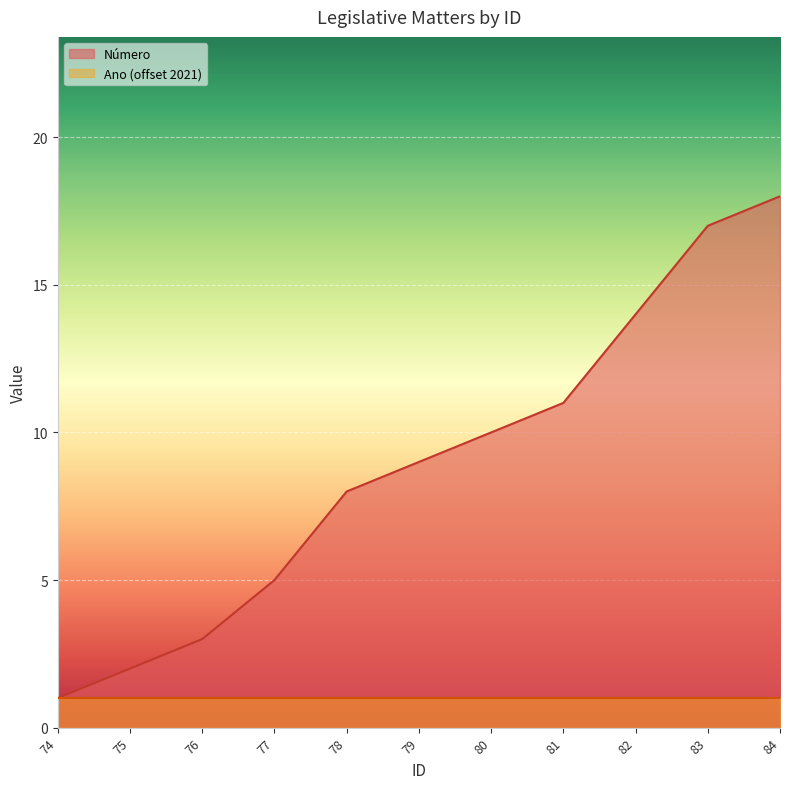

True or false: the data shows 7 at 80.

False